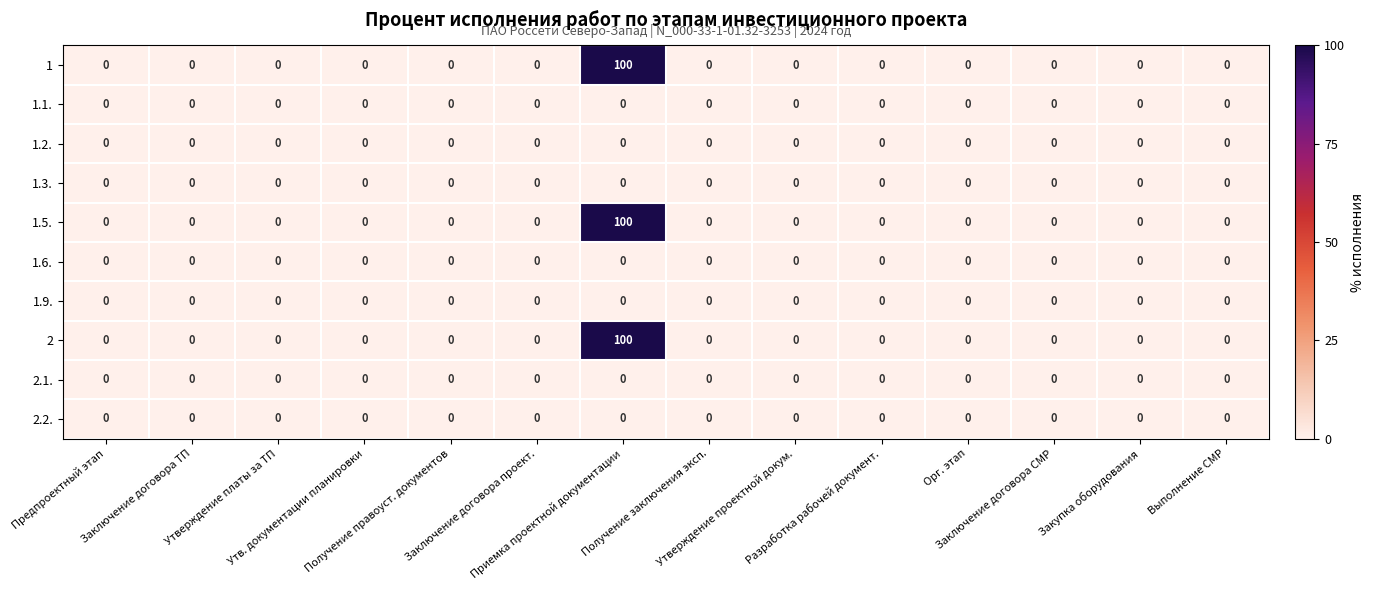

Count the number of data series in this chart.

10